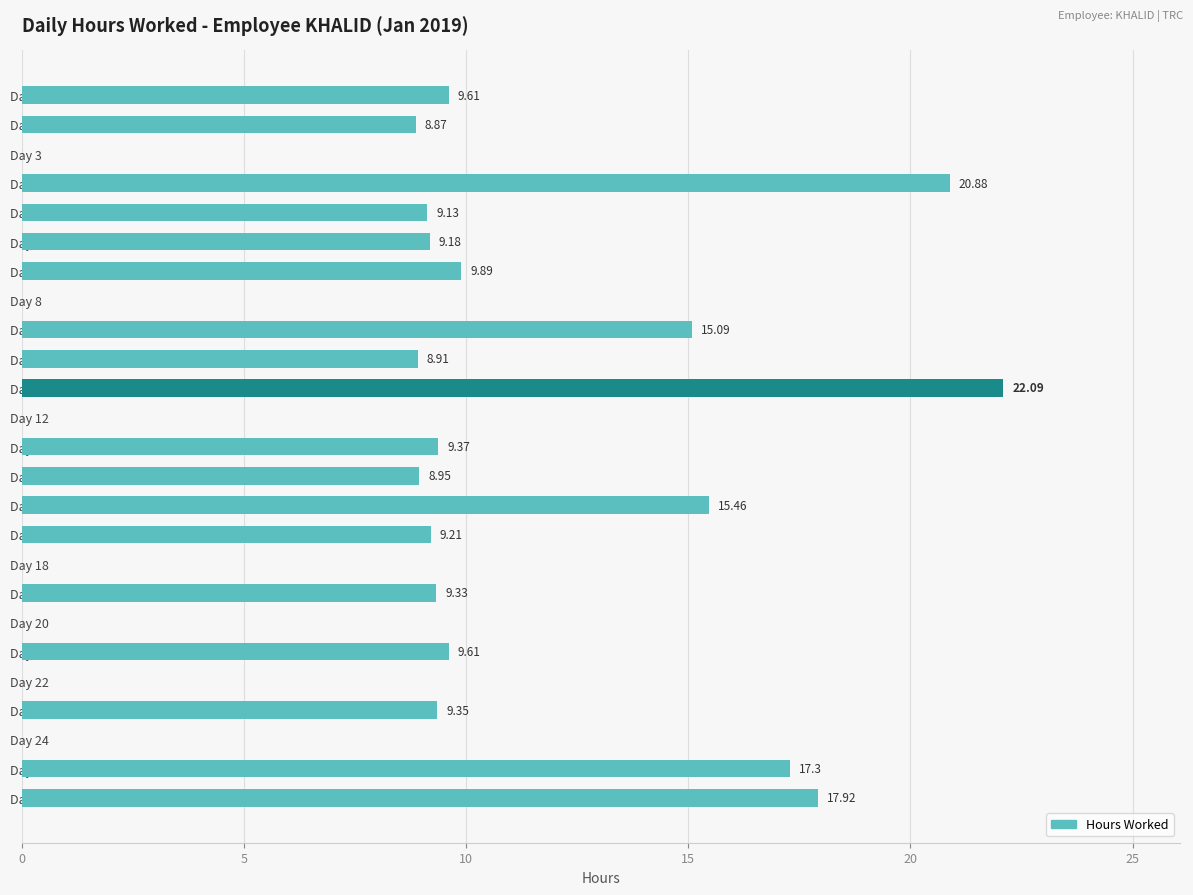

What is the change in value from Day 10 to Day 12?

-8.9